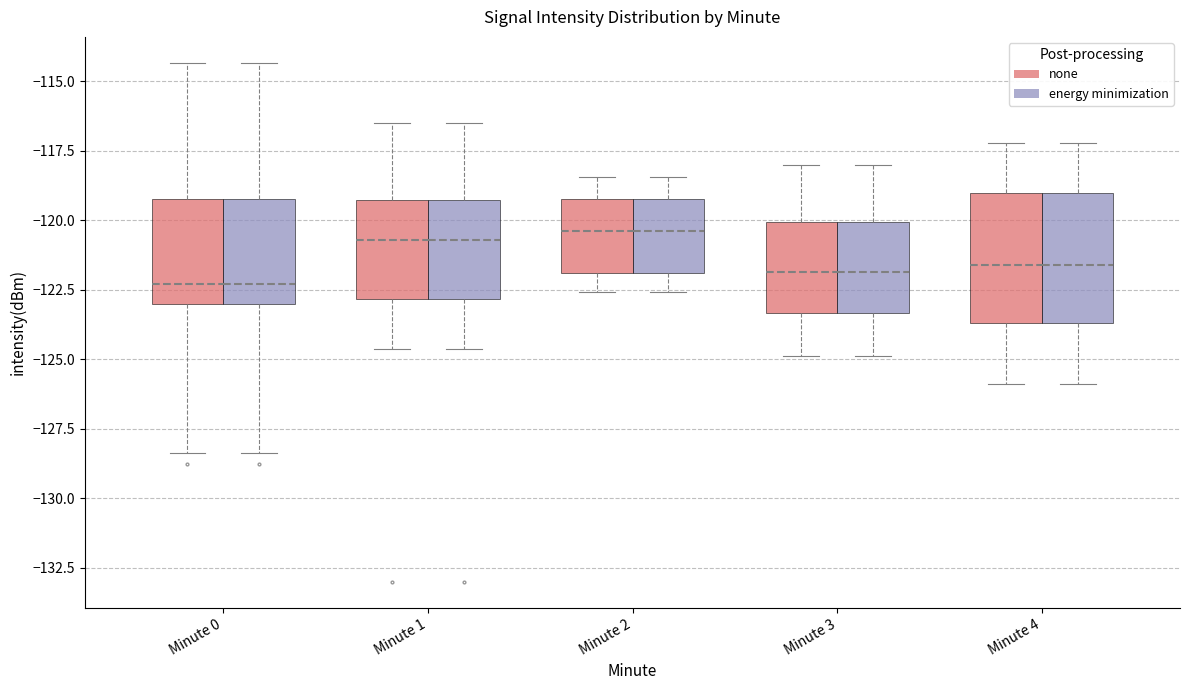

Reading left to right, transcribe this box plot: for each box, give where its median line is, the range the box spans, and where its two whiskers end, as read against the y-axis. The values are not printed on the chart, so give them approximately, as read against the axis.

Minute 0 (none): median -122.5, box -123.0 to -119.0, whiskers -128.5 to -114.5
Minute 0 (energy minimization): median -122.5, box -123.0 to -119.0, whiskers -128.5 to -114.5
Minute 1 (none): median -120.5, box -123.0 to -119.5, whiskers -124.5 to -116.5
Minute 1 (energy minimization): median -120.5, box -123.0 to -119.5, whiskers -124.5 to -116.5
Minute 2 (none): median -120.5, box -122.0 to -119.0, whiskers -122.5 to -118.5
Minute 2 (energy minimization): median -120.5, box -122.0 to -119.0, whiskers -122.5 to -118.5
Minute 3 (none): median -122.0, box -123.5 to -120.0, whiskers -125.0 to -118.0
Minute 3 (energy minimization): median -122.0, box -123.5 to -120.0, whiskers -125.0 to -118.0
Minute 4 (none): median -121.5, box -123.5 to -119.0, whiskers -126.0 to -117.0
Minute 4 (energy minimization): median -121.5, box -123.5 to -119.0, whiskers -126.0 to -117.0